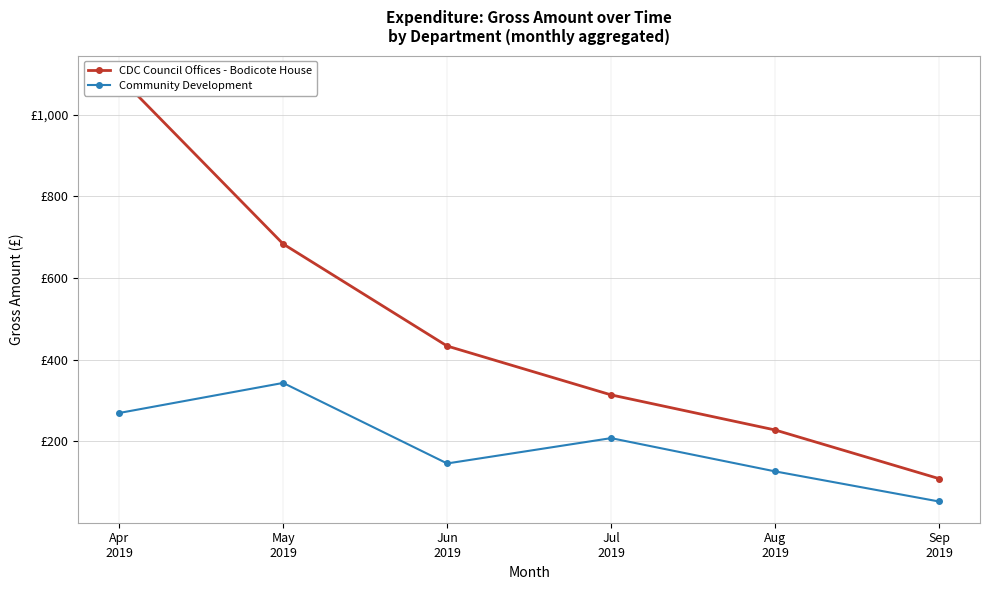

What is the highest value of the CDC Council Offices - Bodicote House series?

1093.3